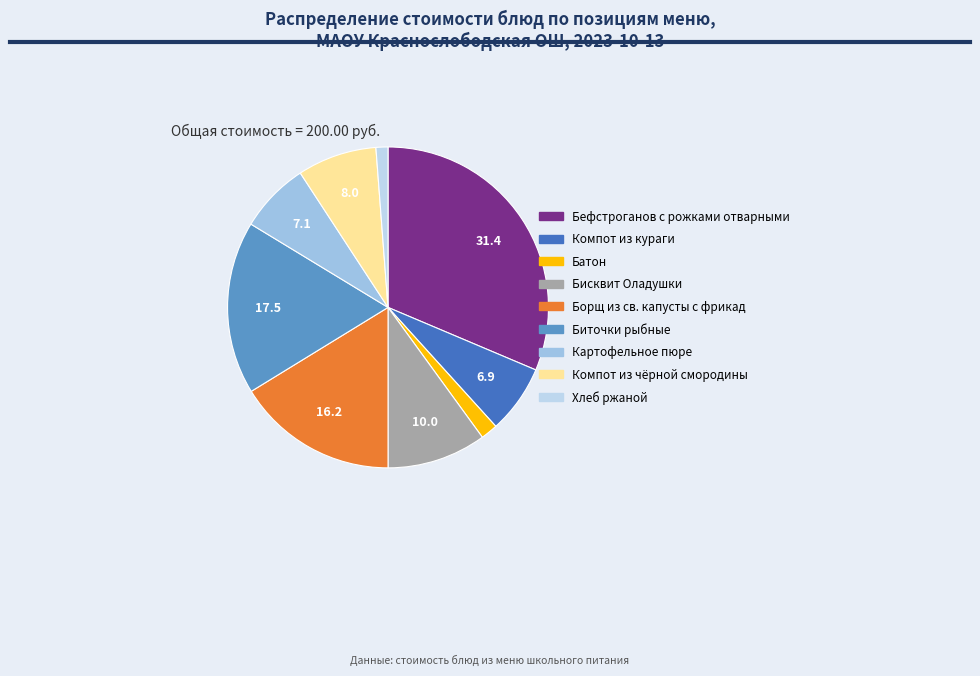

Is the sum of Борщ из св. капусты с фрикад and Картофельное пюре greater than half?

No